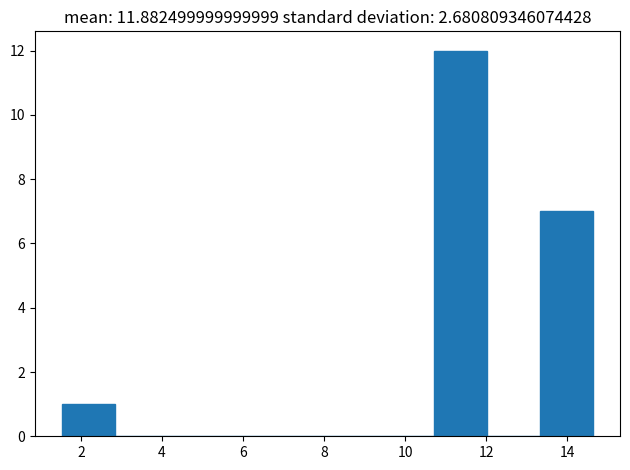

Which range on the x-axis has the tallest bar?

10.8 to 12.0